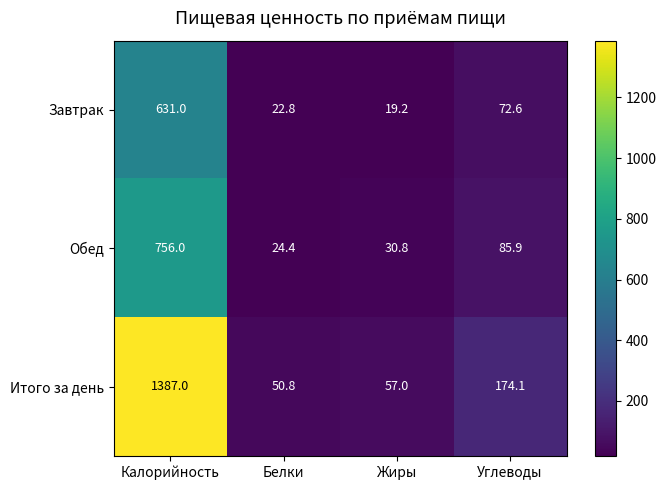

Reading left to right, transcribe all the data shown in this chart.

Завтрак: 631.0	22.8	19.2	72.6
Обед: 756.0	24.4	30.8	85.9
Итого за день: 1387.0	50.8	57.0	174.1